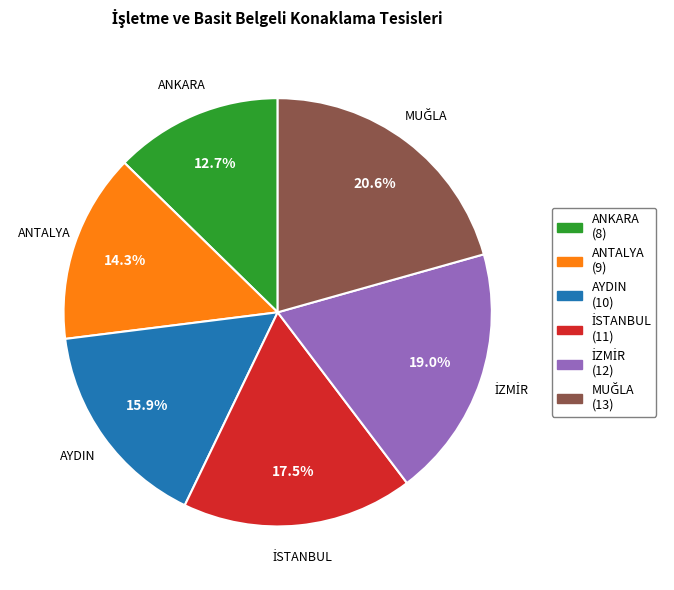

Is there any slice that represents more than half of the pie?

No